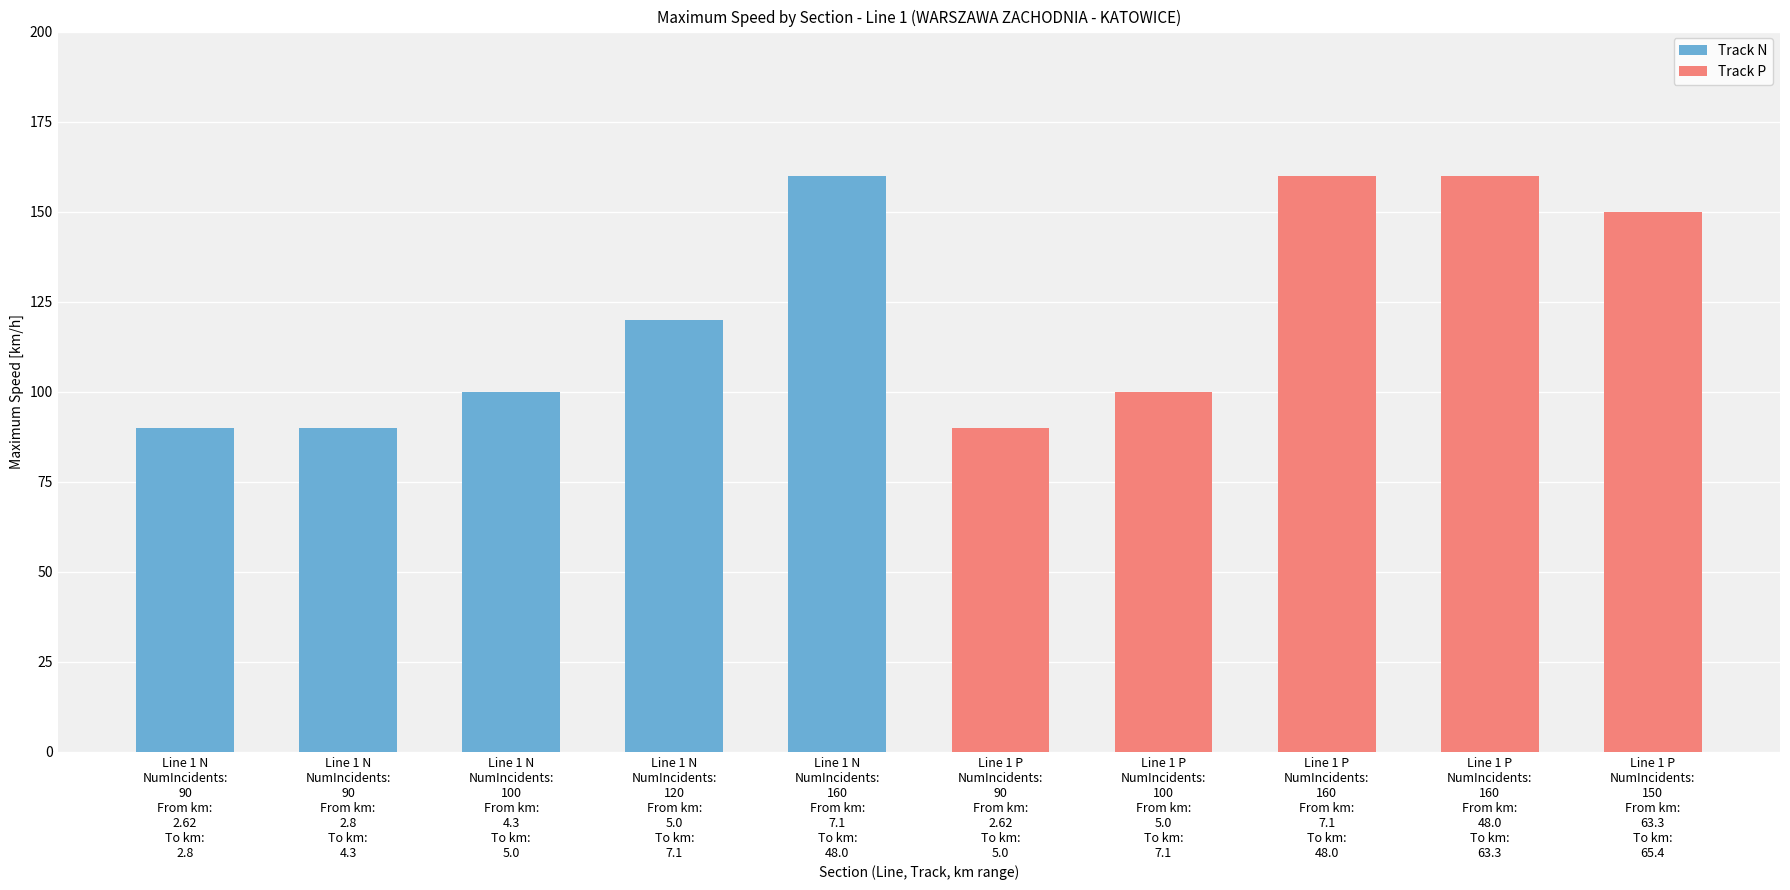

The Track P series shows 177 at Line 1 P NumIncidents: 100 From km: 5.0 To km: 7.1. True or false?

False